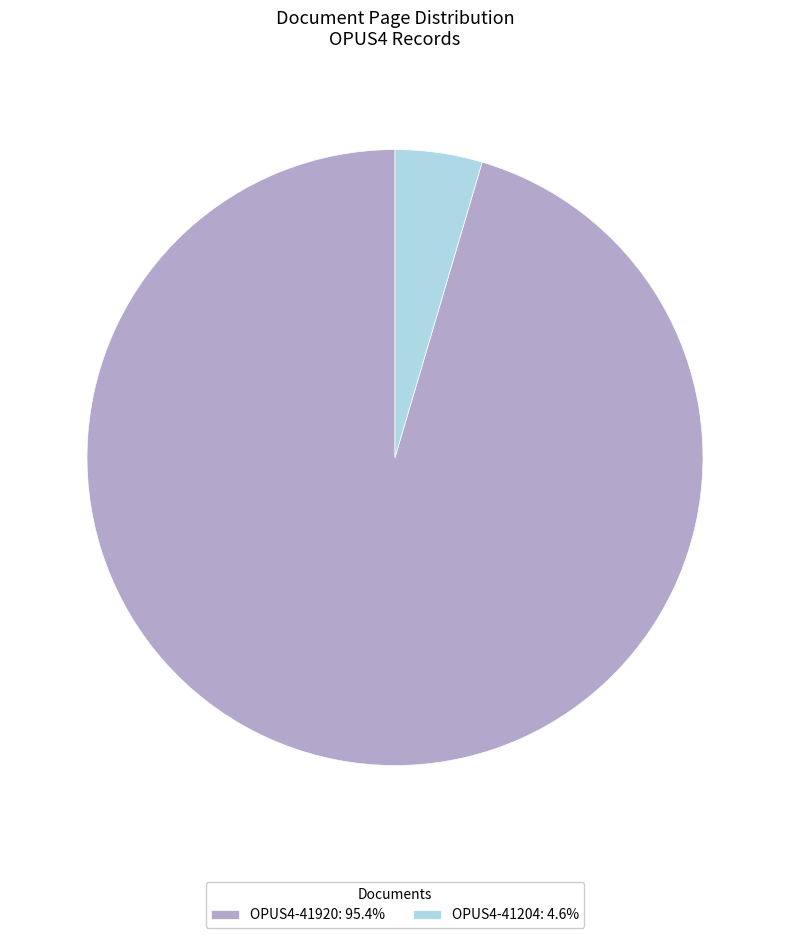

Count the number of slices in the pie.

2